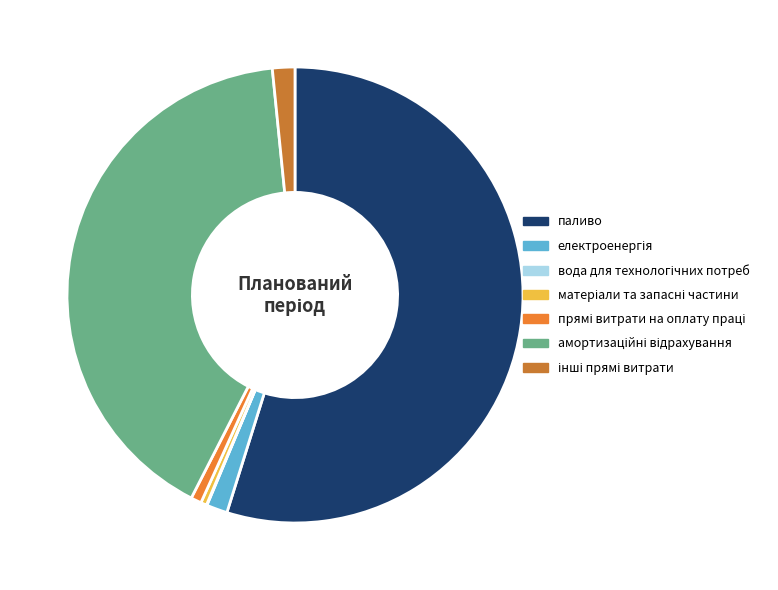

The інші прямі витрати slice represents 2% of the pie. True or false?

True